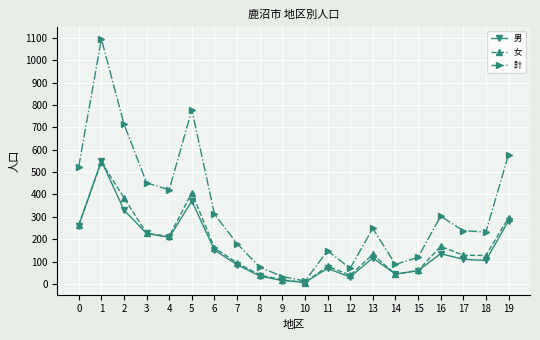

What is the total value across all series at 1?

2192